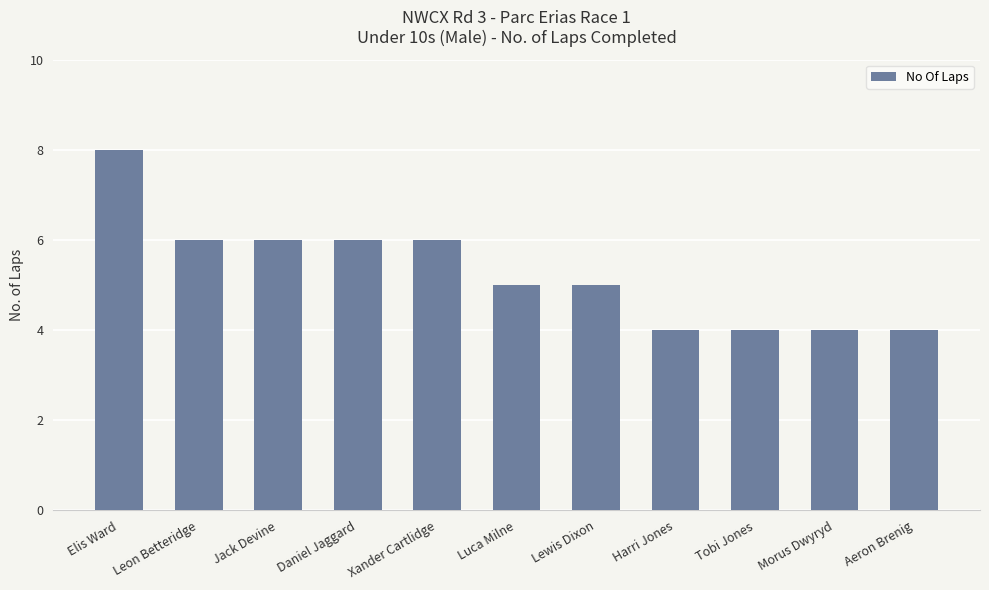

Which has a higher value, Elis Ward or Tobi Jones?

Elis Ward